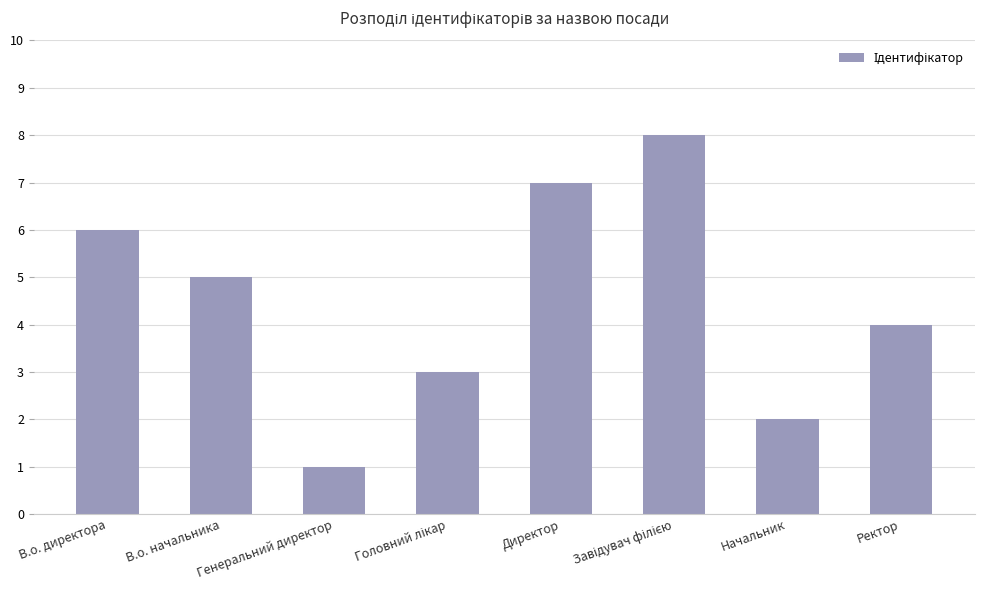

What is the label of the 8th bar from the left?

Ректор